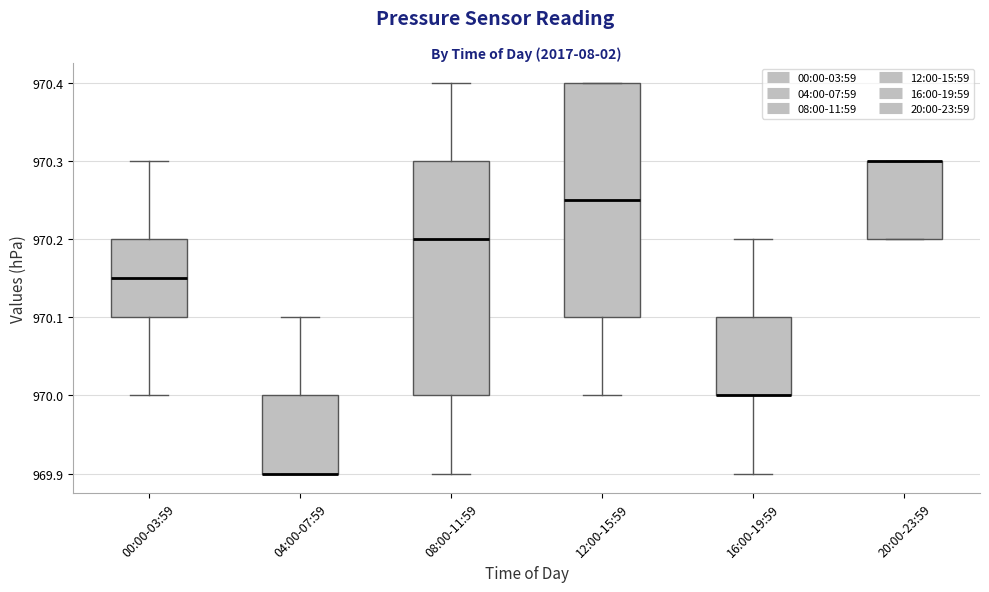

Where does the lower whisker of the box for 00:00-03:59 end on the y-axis? The values are not printed on the chart, so give them approximately, as read against the axis.

970.00